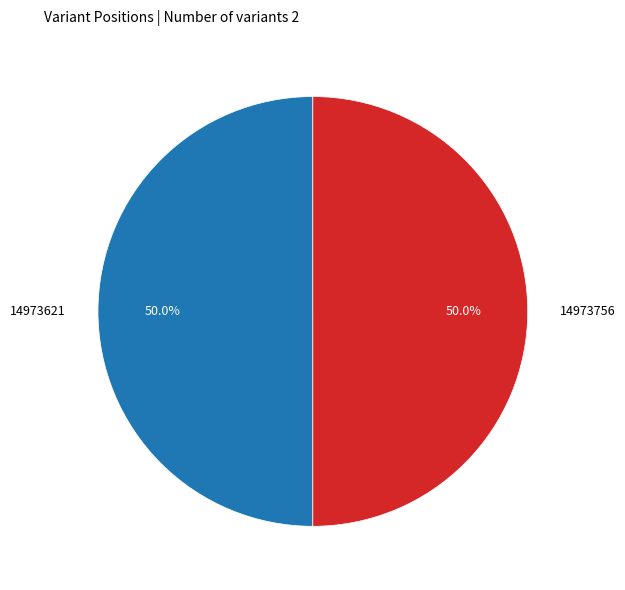

True or false: 14973756 accounts for 59% of the total.

False